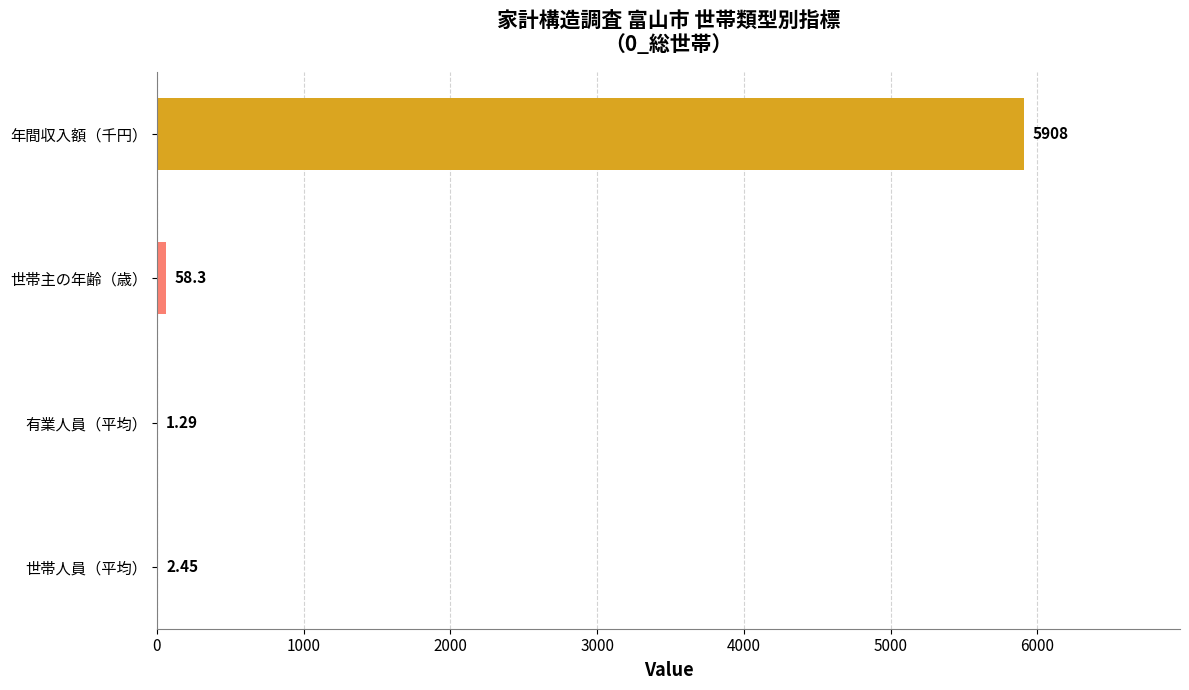

Are the bars horizontal?

Yes